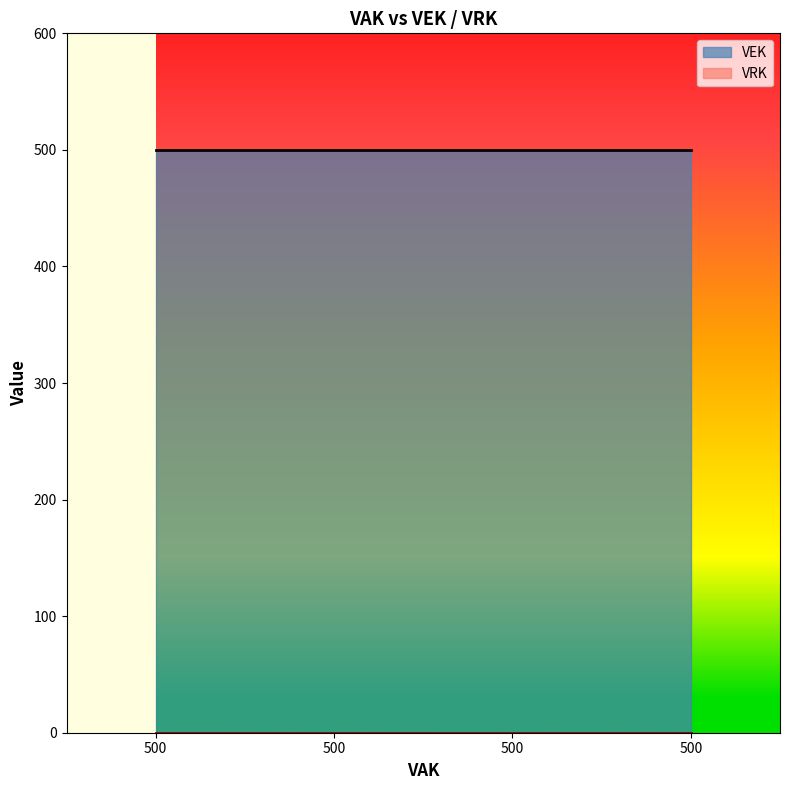

True or false: VRK and VEK cross at least once.

False